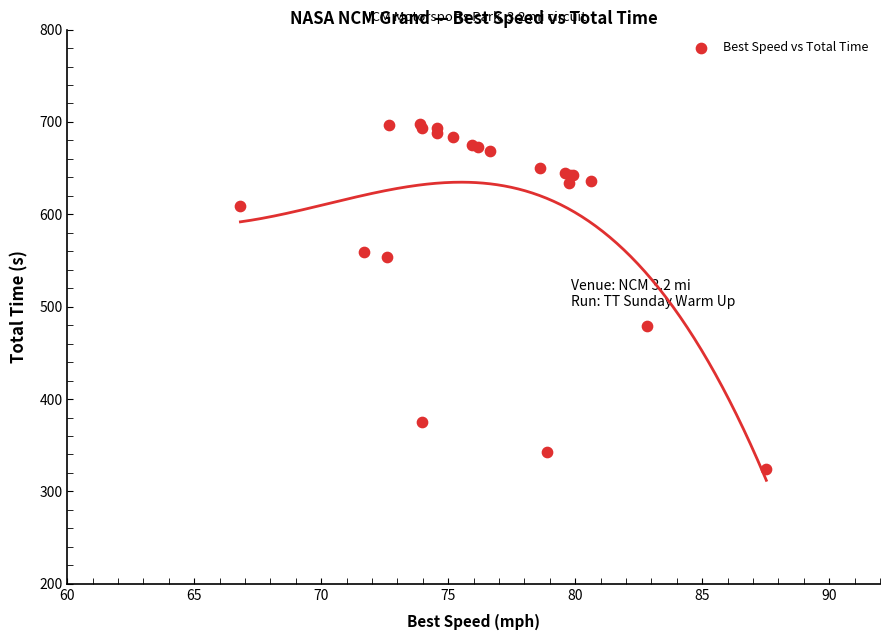

What Y value in the scatter plot is closest to 511?

478.7